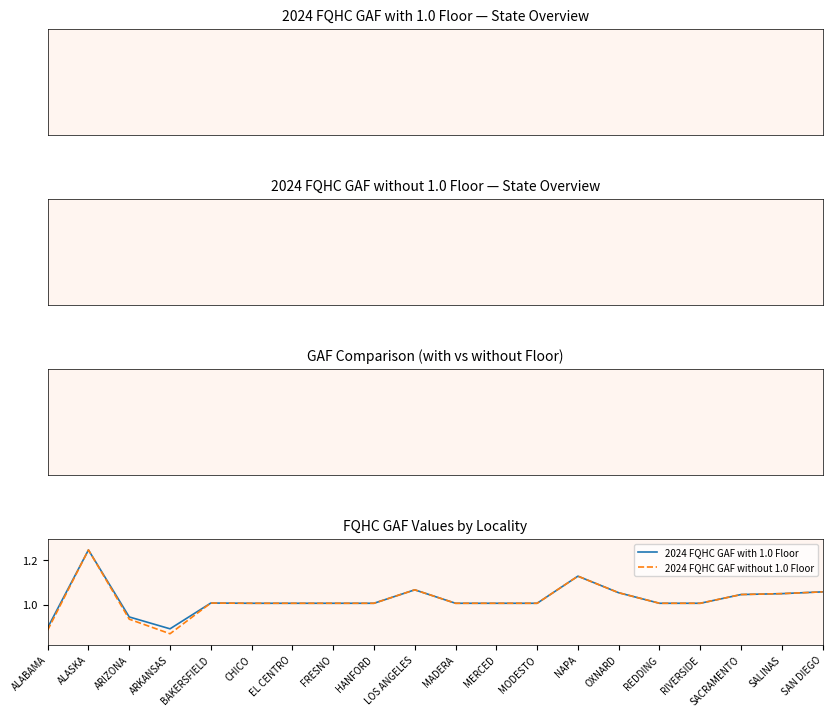

Is the value of 2024 FQHC GAF without 1.0 Floor at MADERA greater than the value of 2024 FQHC GAF with 1.0 Floor at ARKANSAS?

Yes